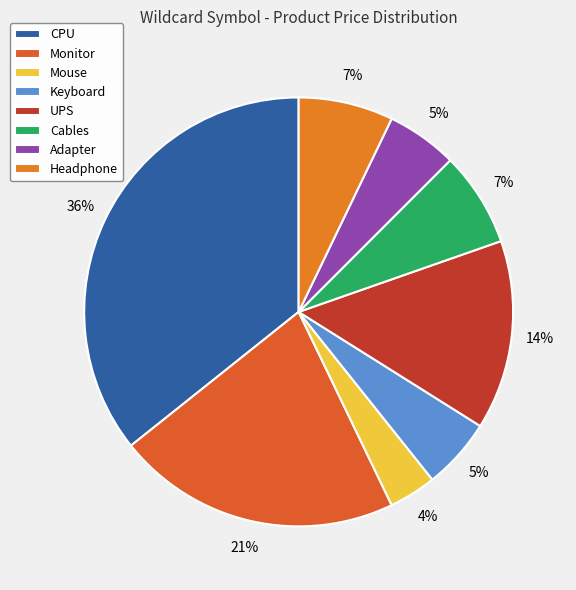

To the nearest percent, what portion does UPS represent?

14%